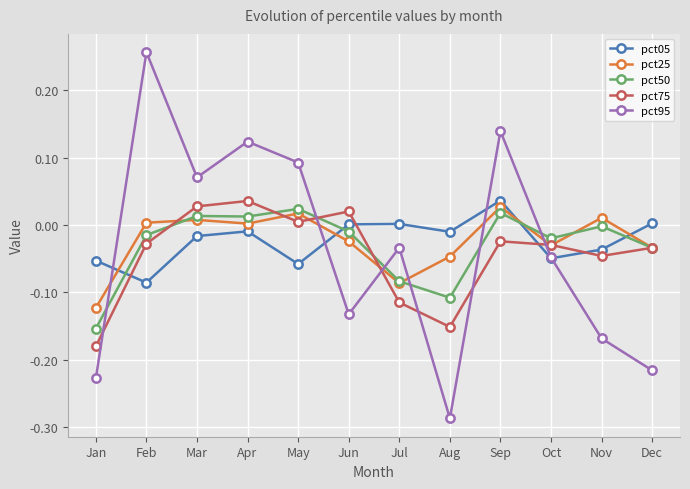

Is the value of pct05 at May greater than the value of pct50 at Dec?

No